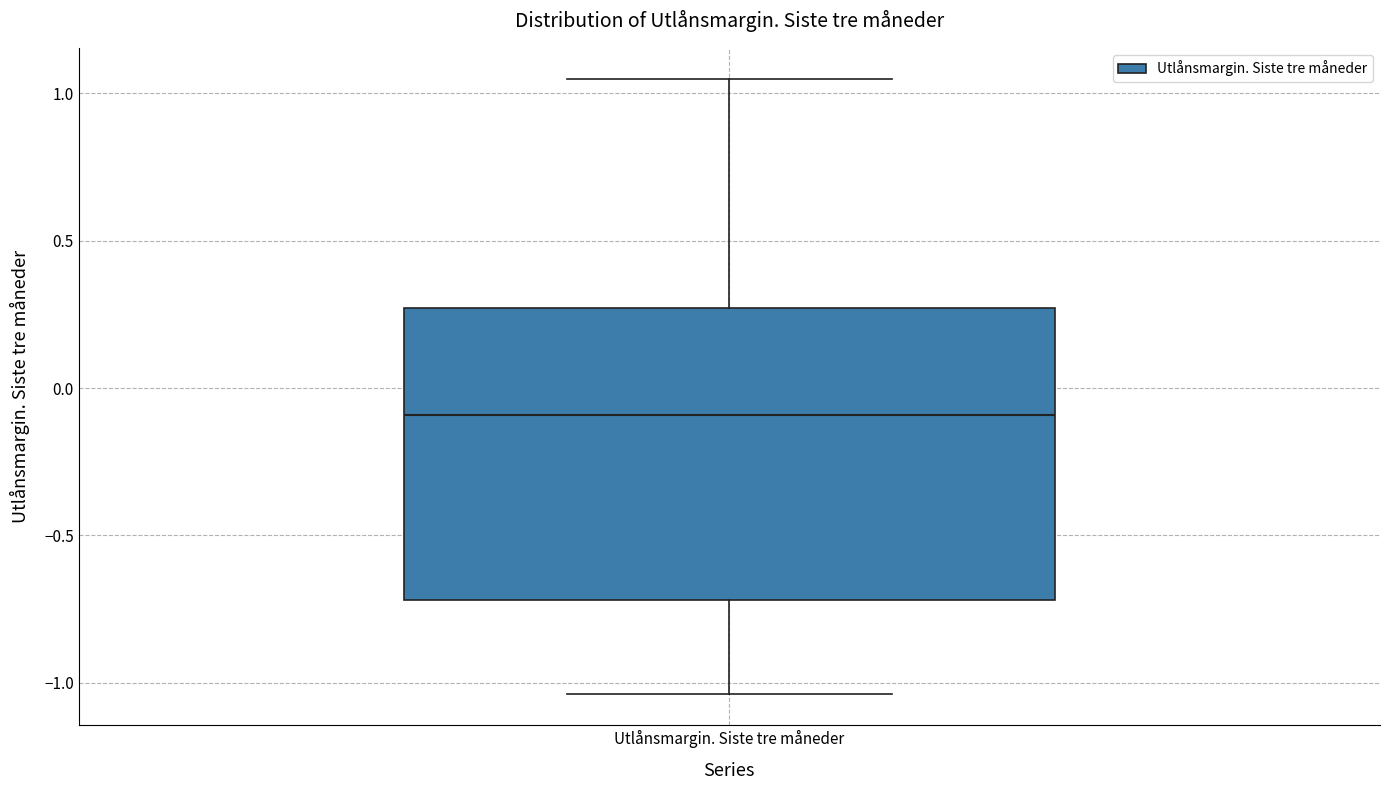

Transcribe this box plot: give where the median line is, the range the box spans, and where the two whiskers end, as read against the y-axis. The values are not printed on the chart, so give them approximately, as read against the axis.

median -0.10, box -0.70 to 0.25, whiskers -1.05 to 1.05